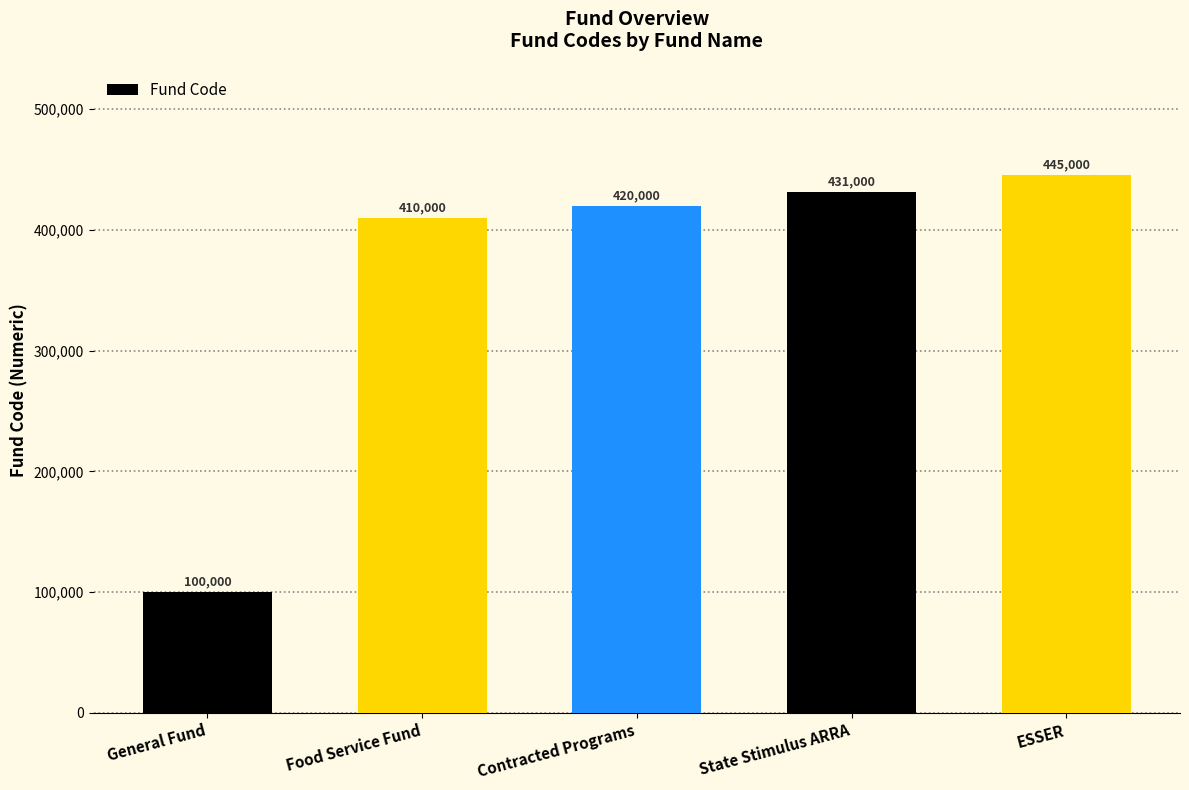

Reading left to right, extract all data points from this chart.

General Fund=100000	Food Service Fund=410000	Contracted Programs=420000	State Stimulus ARRA=431000	ESSER=445000